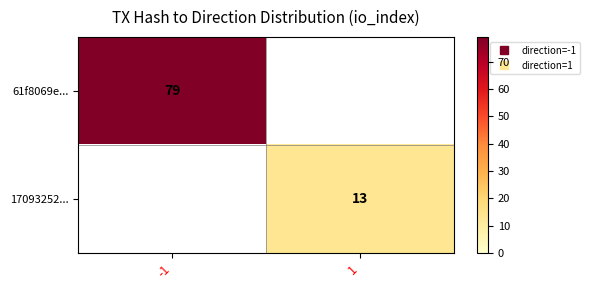

What is the minimum value for 61f8069e...?

79.0